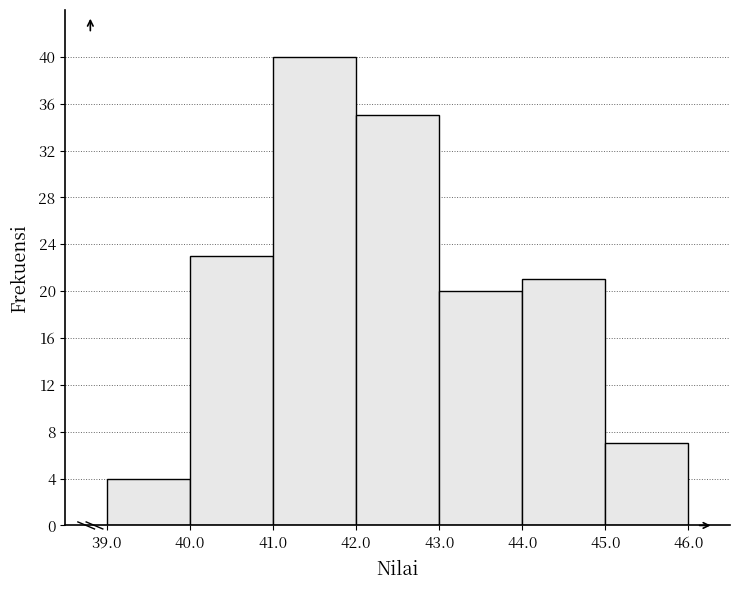

Over which range of the x-axis is the bar tallest?

41.0 to 42.0